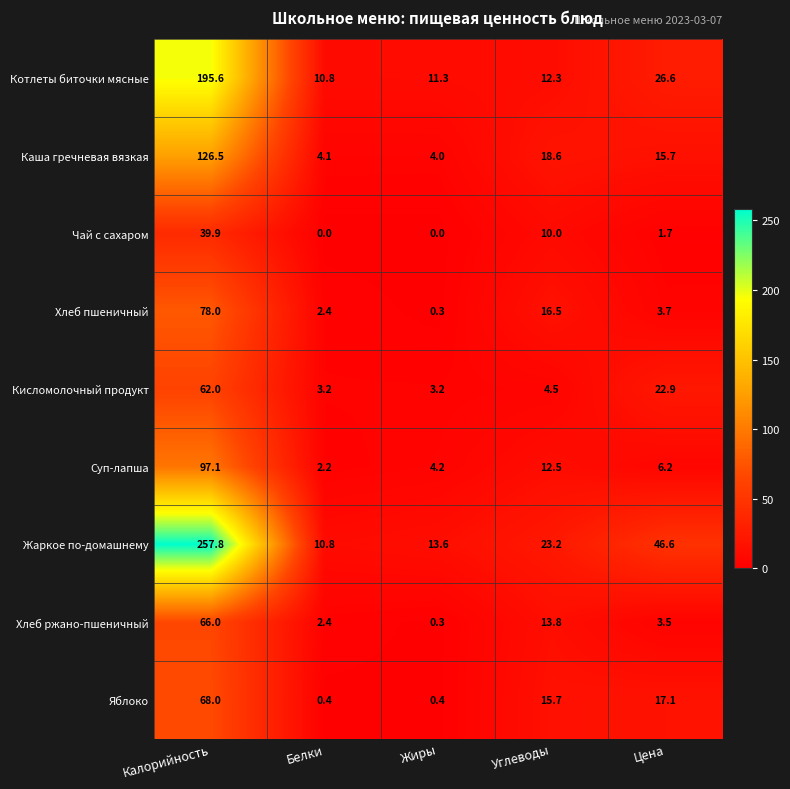

What is the sum of all Чай с сахаром values?

51.6